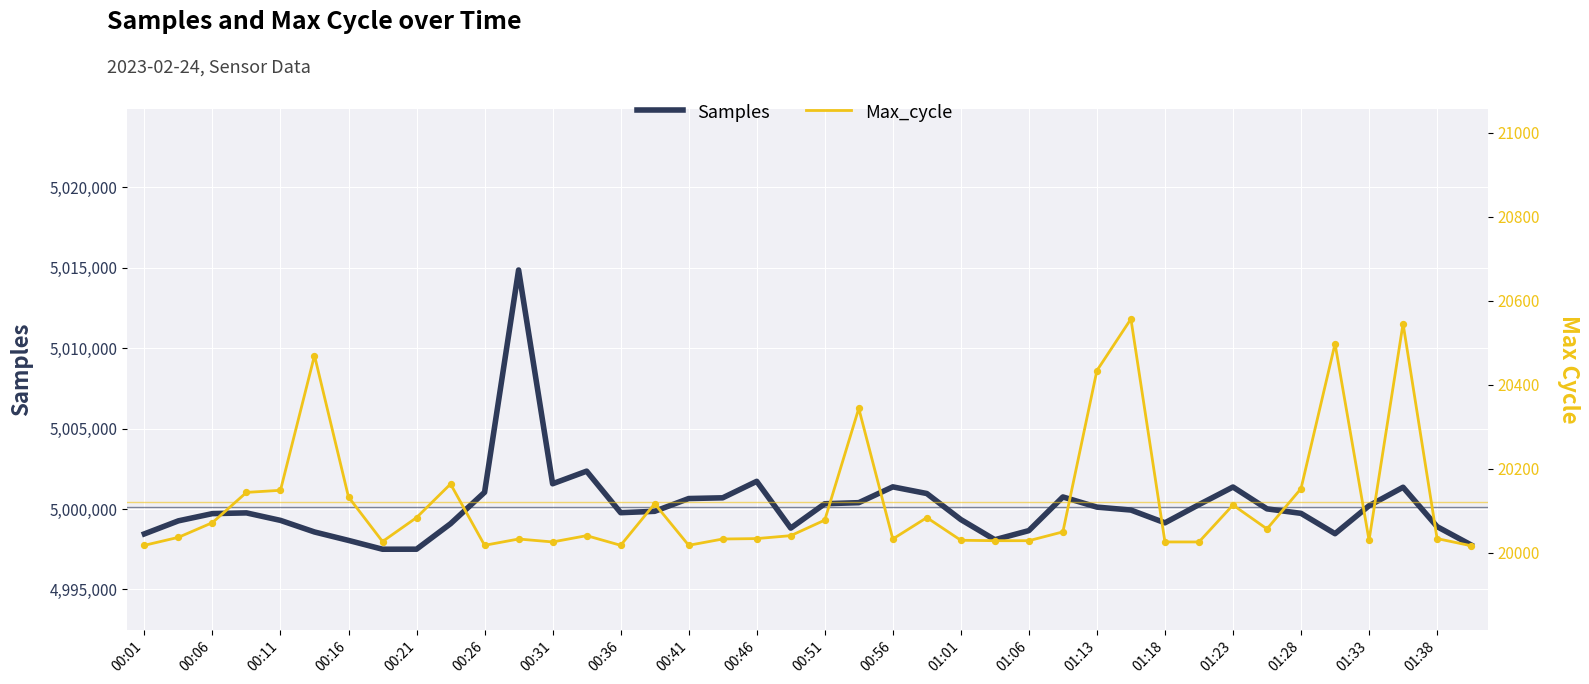

What are all the series names shown in the legend?

Samples, Max_cycle